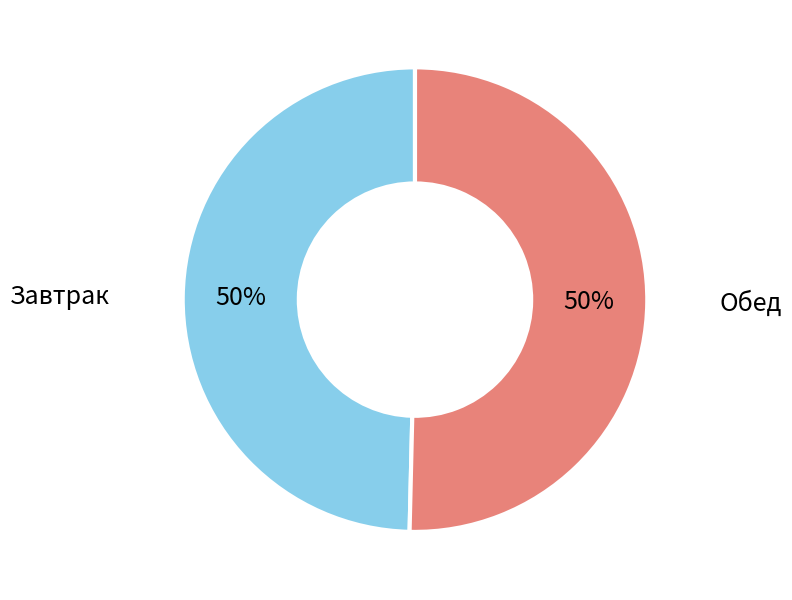

To the nearest percent, what is the average slice percentage?

50%